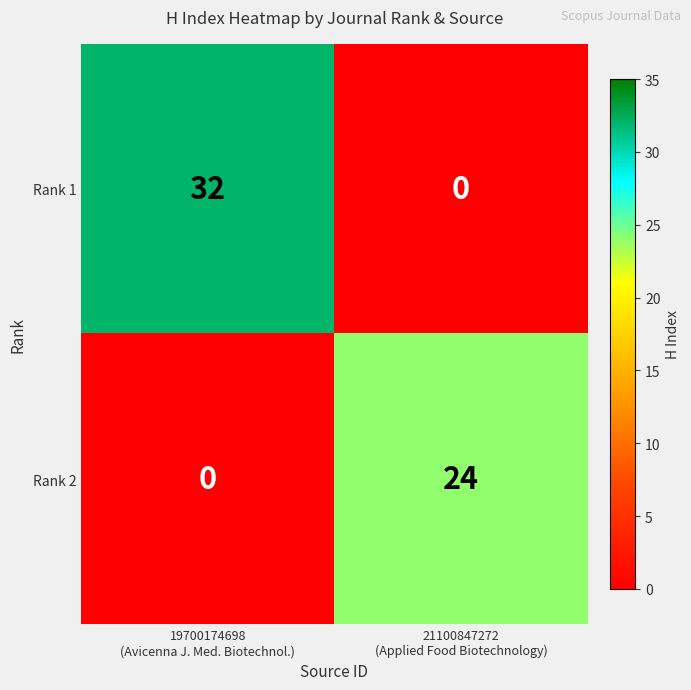

What is the difference between the maximum and minimum values in the Rank 2 series?

24